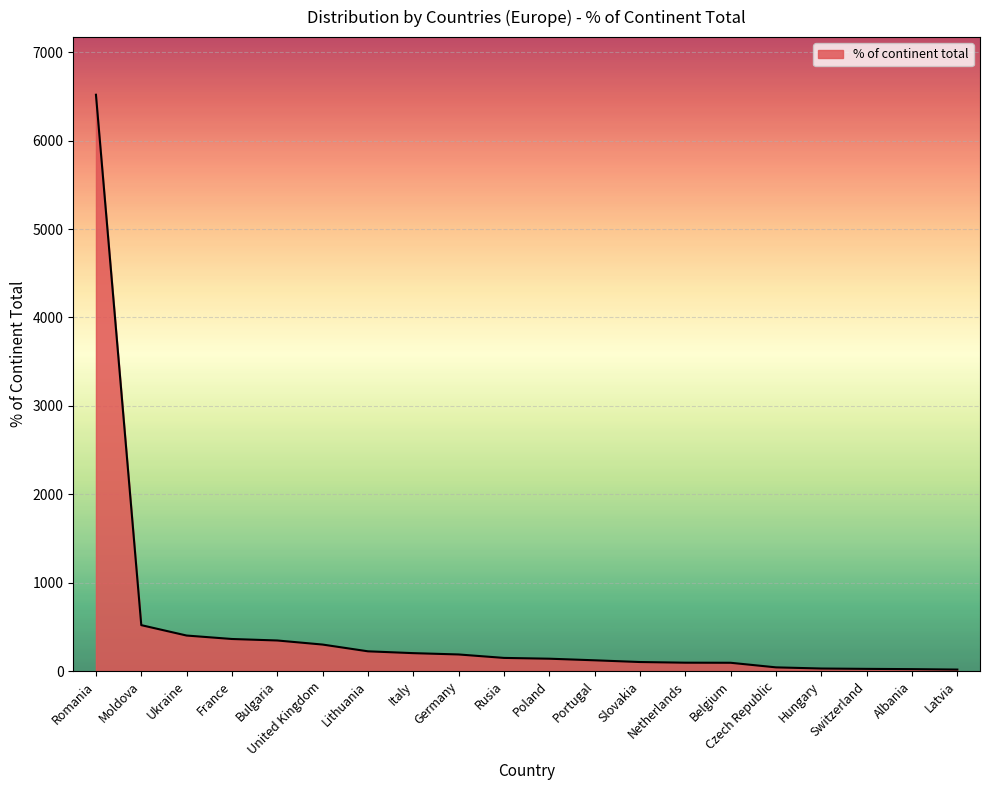

What is the greatest value displayed?

6519.5